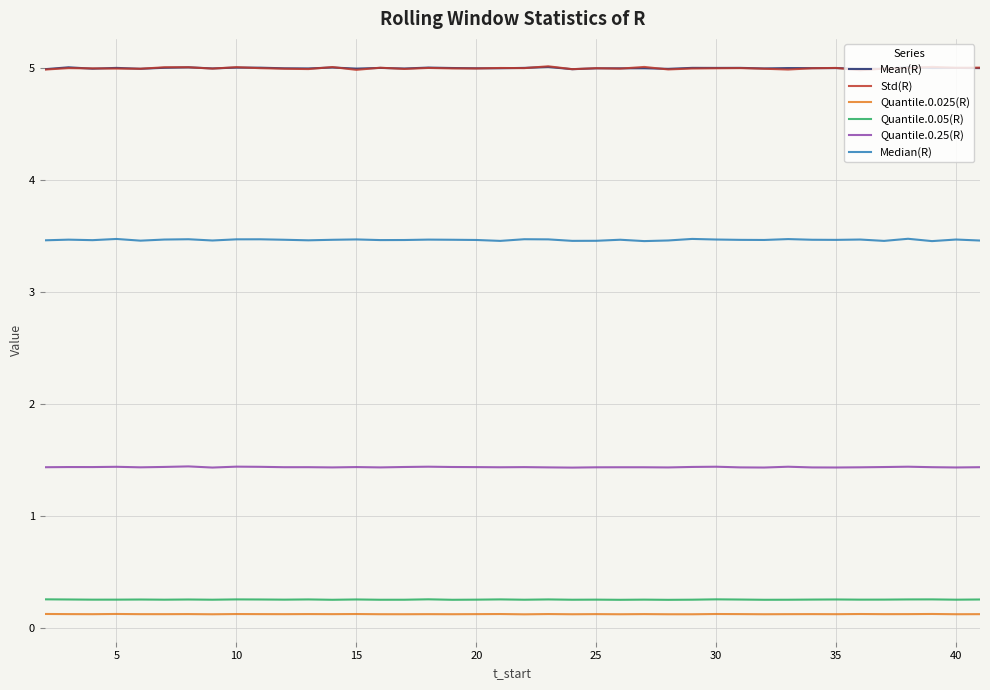

Which series has the widest spread of values?

Std(R)